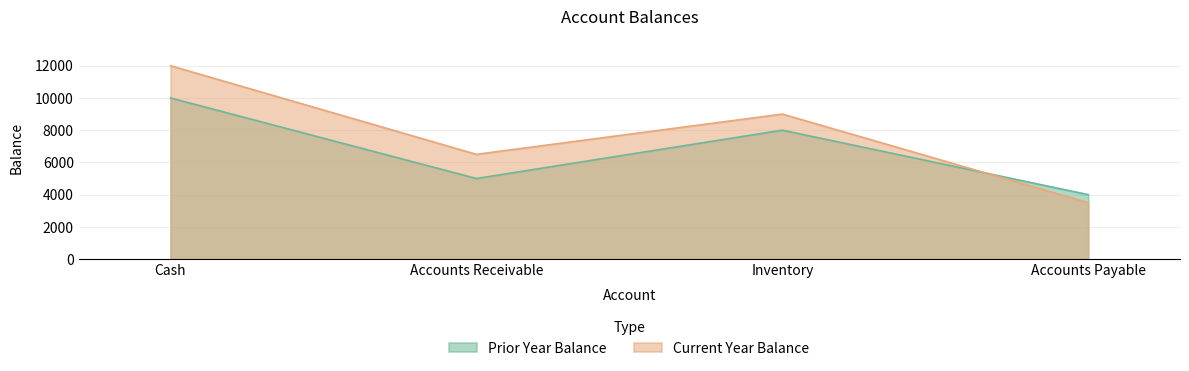

The Prior Year Balance series shows 5000 at Accounts Receivable. True or false?

True